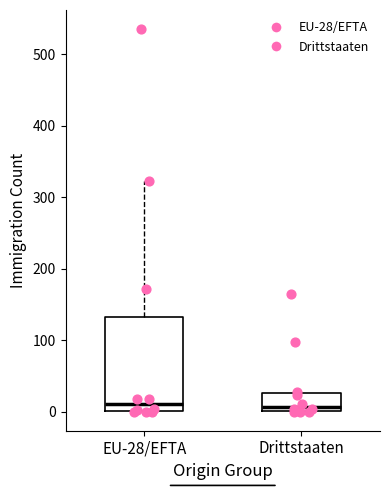

Reading left to right, read every box against the y-axis: the position of its median line, the range the box covers, and the ends of its whiskers. The values are not printed on the chart, so give them approximately, as read against the axis.

EU-28/EFTA: median 10, box 0 to 130, whiskers 0 to 320
Drittstaaten: median 10, box 0 to 30, whiskers 0 to 30